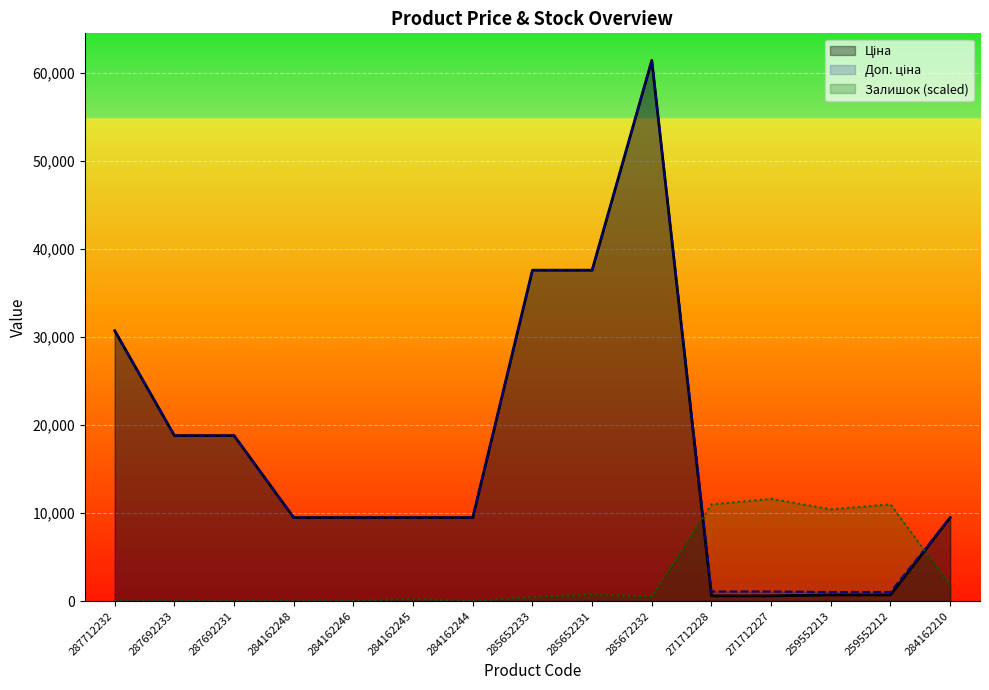

What is the difference between the Ціна values at 287712232 and 287692233?

11920.3